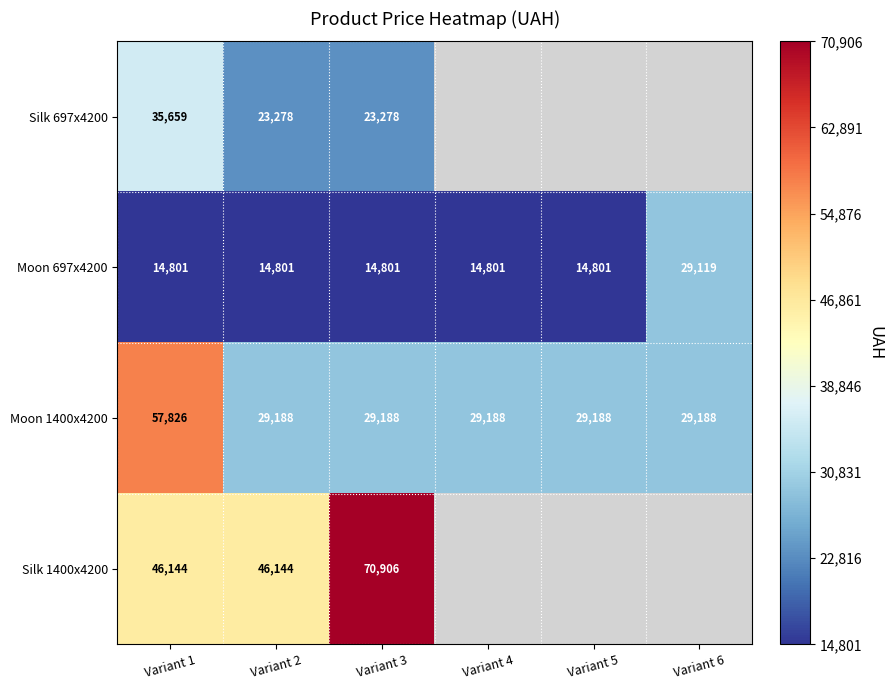

Is the value of Silk 1400x4200 at Variant 3 greater than the value of Moon 1400x4200 at Variant 6?

Yes